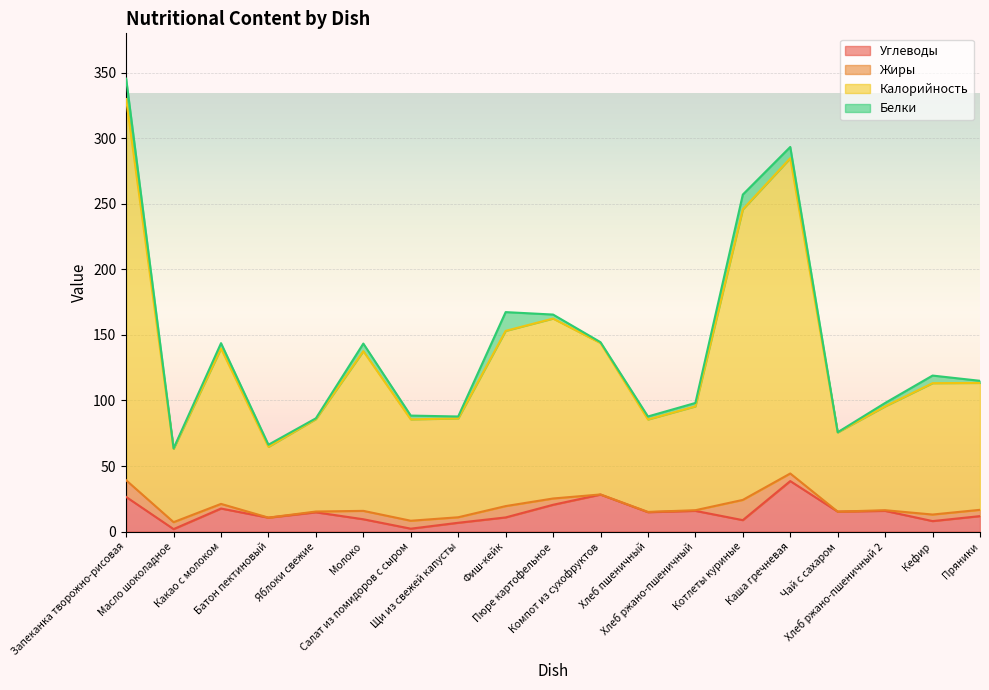

The value of Углеводы at Пюре картофельное is 20.4. True or false?

True